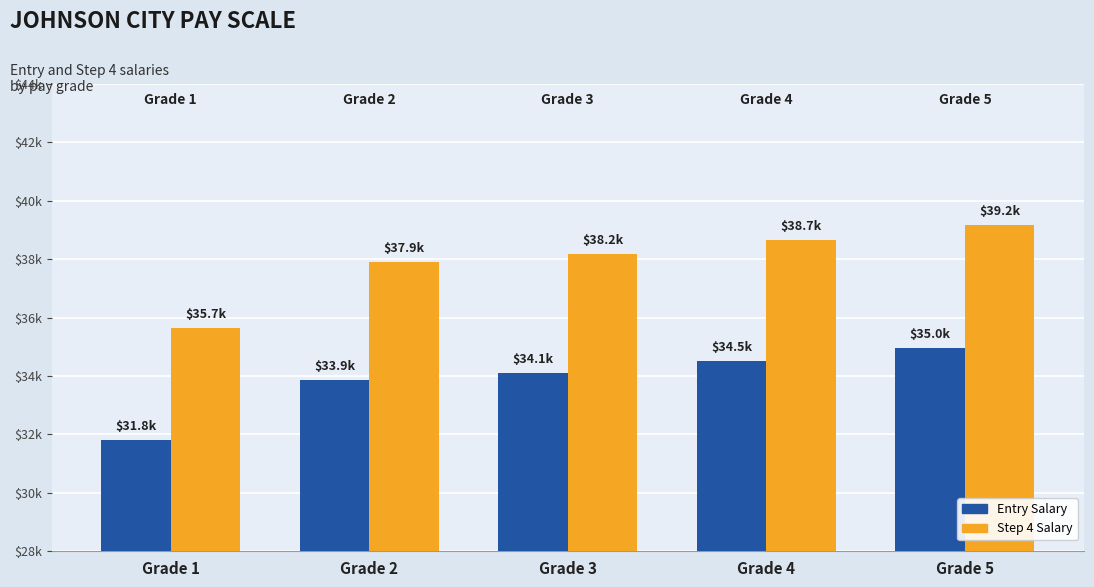

What is the approximate value of Entry Salary at Grade 4?

34528.0